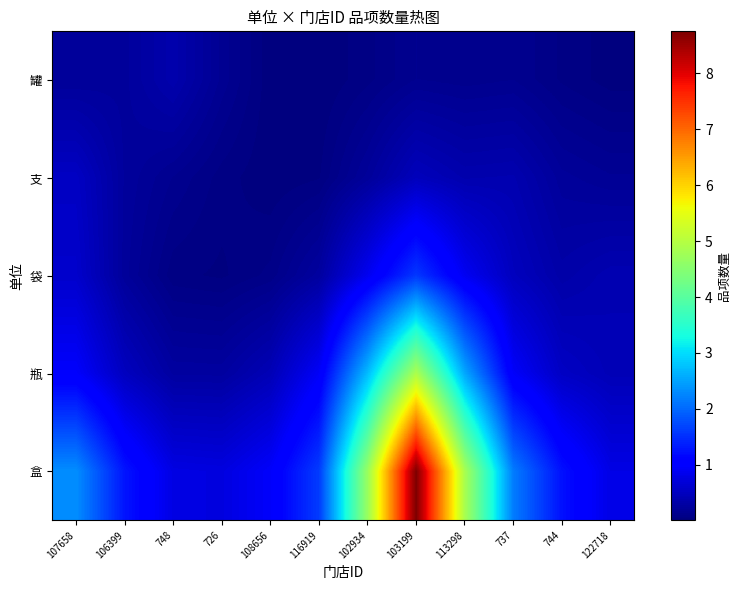

Rank the series at 103199 from highest to lowest value.

盒, 瓶, 袋, 支, 罐